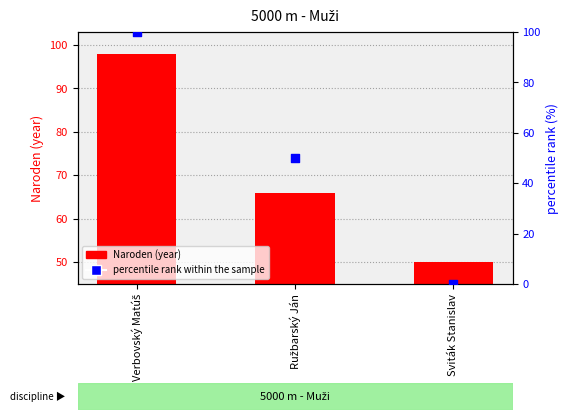

Is the value of percentile rank within the sample at Verbovský Matúš greater than the value of Naroden (year) at Ružbarský Ján?

Yes